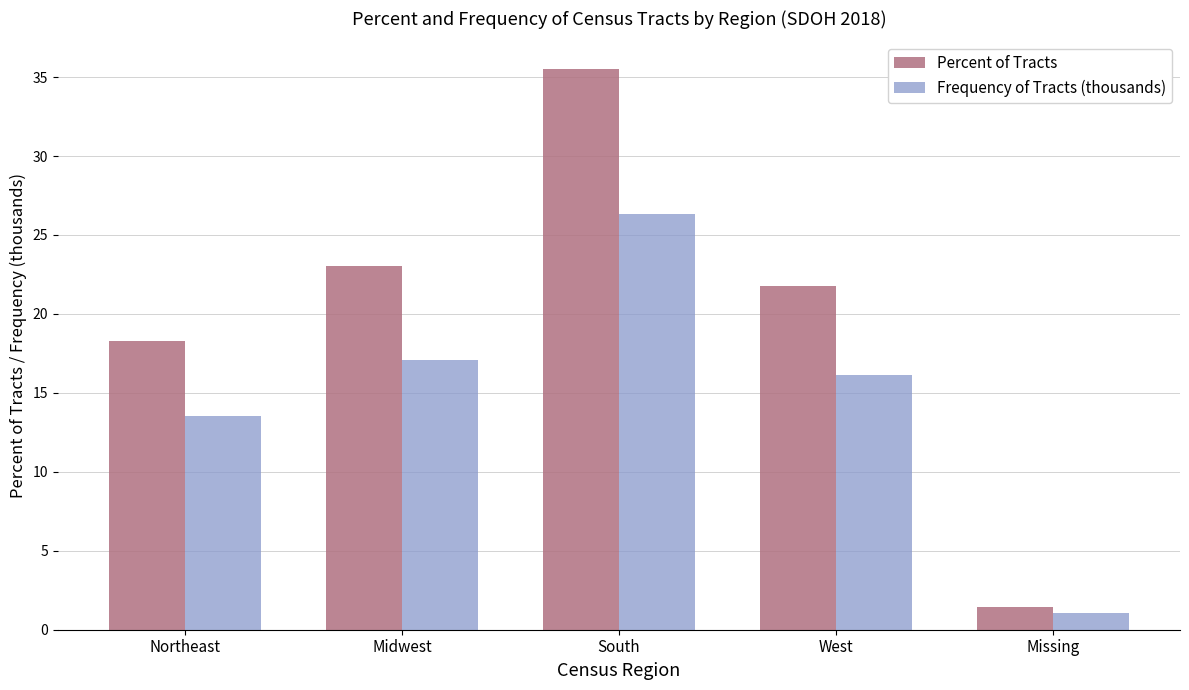

What is the minimum value shown in the chart?

1.1